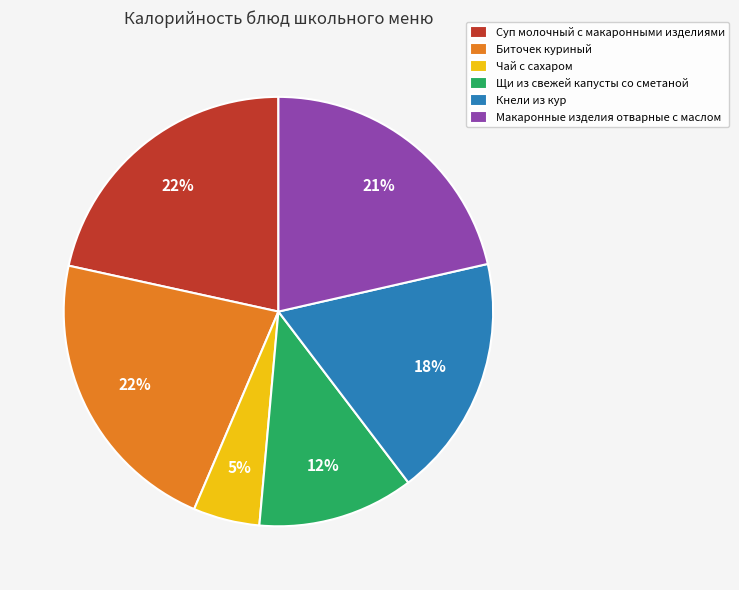

To the nearest percent, what is the difference between the Суп молочный с макаронными изделиями and Щи из свежей капусты со сметаной slice percentages?

10%